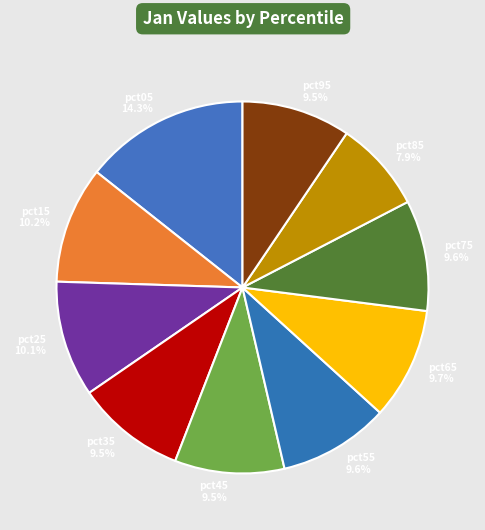

To the nearest percent, what percentage of the pie is pct05?

14%